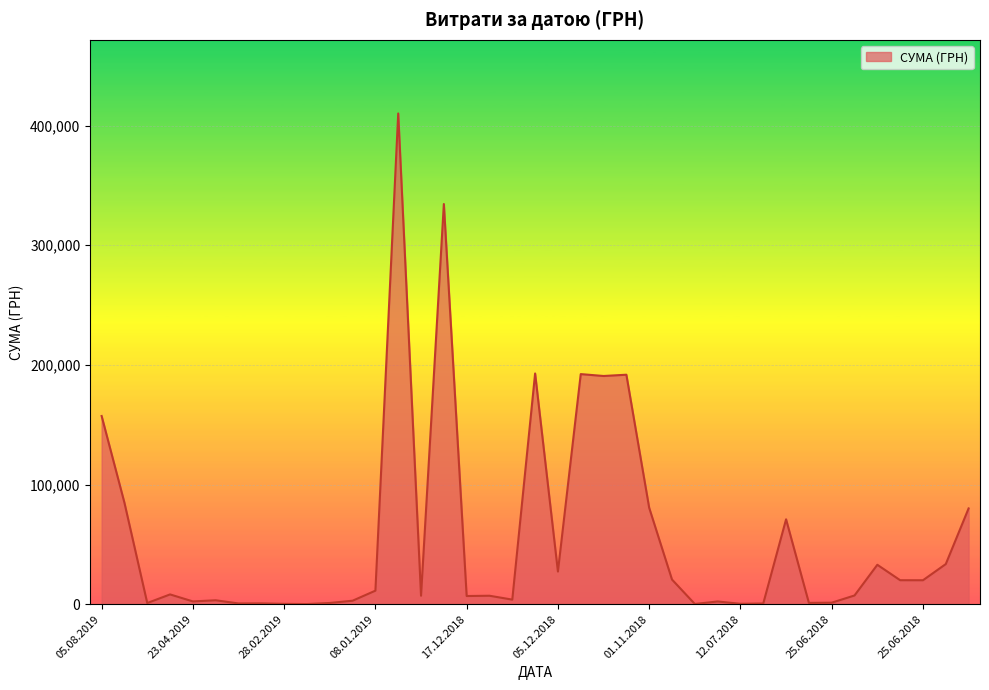

What is the greatest value displayed?

410119.1